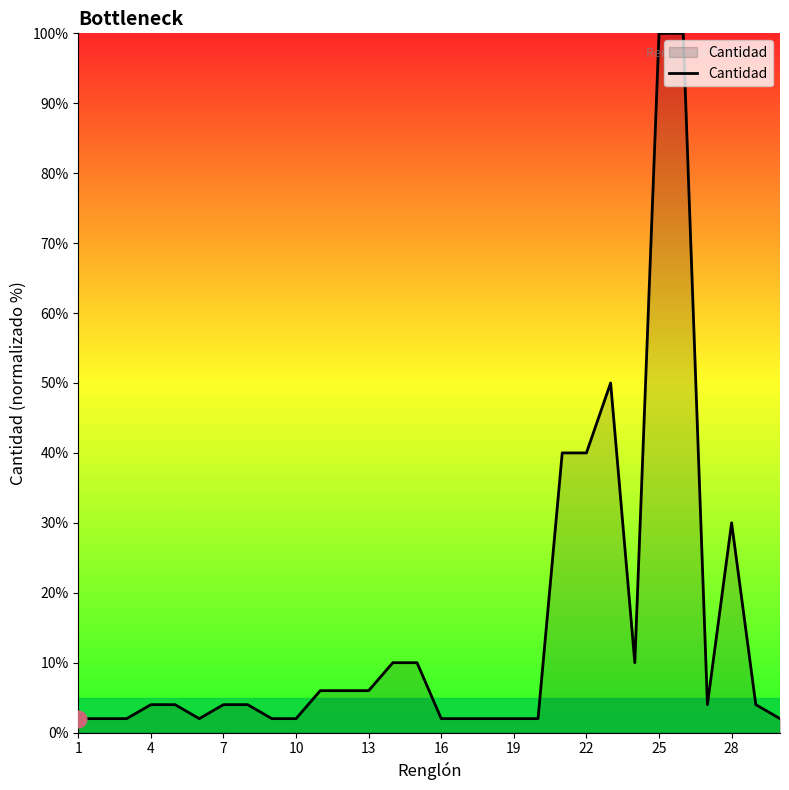

What is the difference between the maximum and minimum values?

98